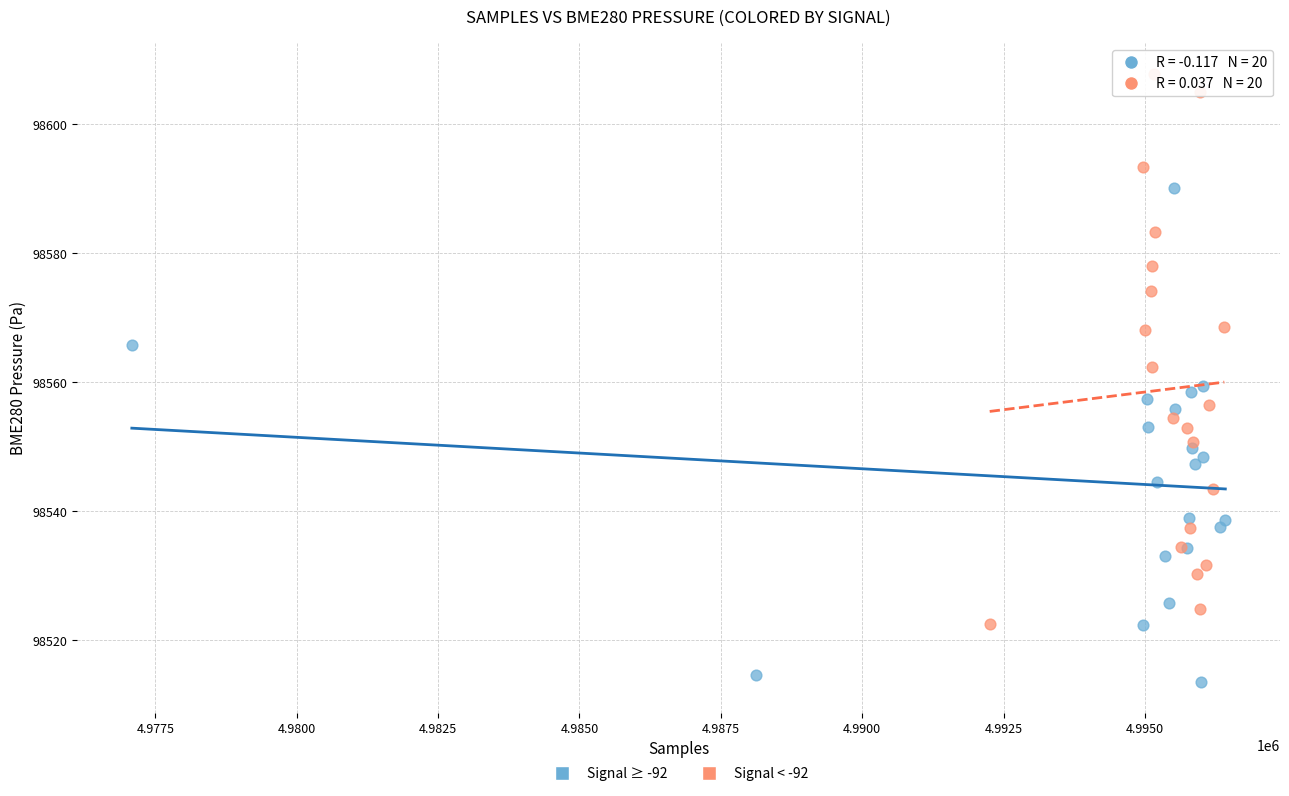

Which series contains the lowest Y value?

Signal ≥ -92